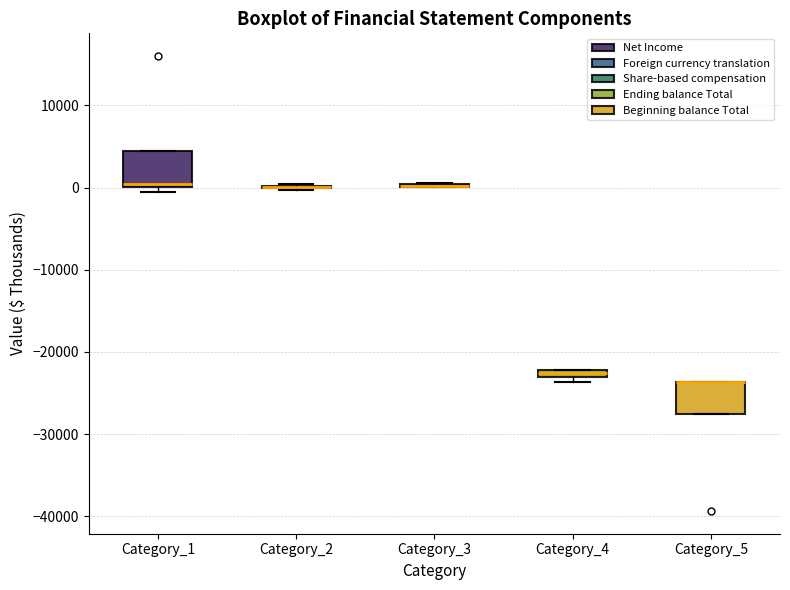

Where is the upper edge of the box for Category_5 on the y-axis? The values are not printed on the chart, so give them approximately, as read against the axis.

-24000